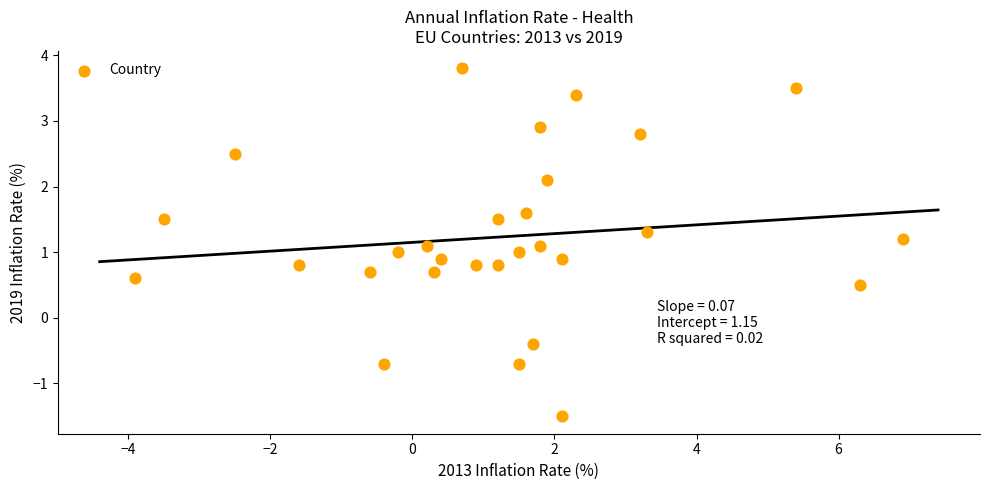

What is the range of Y values (max minus min)?

5.3